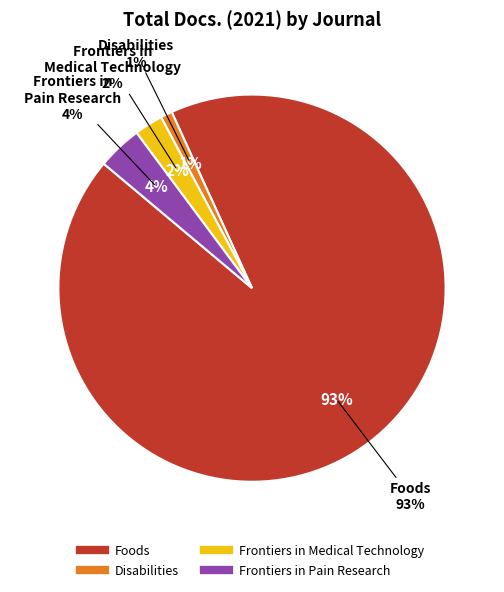

Is it true that Disabilities is 11% of the pie?

False